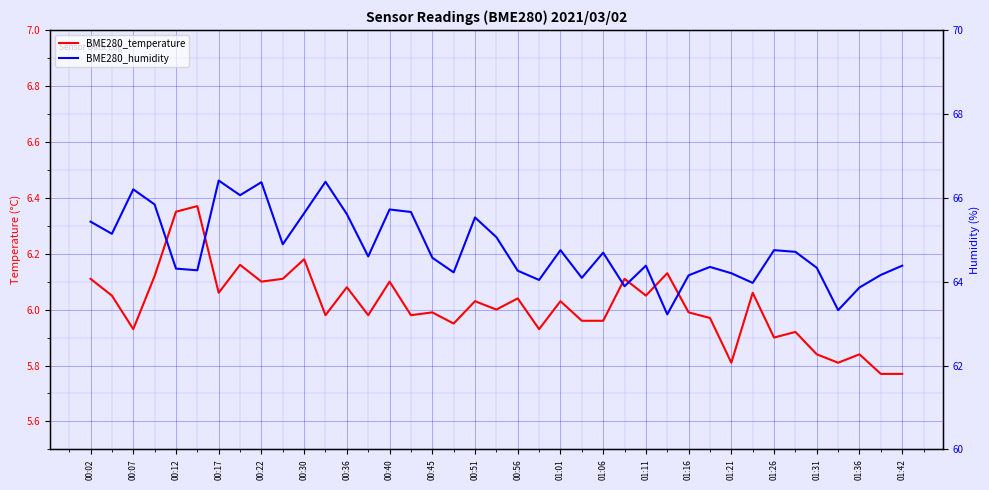

Reading left to right, extract all data points from this chart.

BME280_temperature: 6.1	6.0	5.9	6.1	6.3	6.4	6.1	6.2	6.1	6.1	6.2	6.0	6.1	6.0	6.1	6.0	6.0	6.0	6.0	6.0	6.0	5.9	6.0	6.0	6.0	6.1	6.0	6.1	6.0	6.0	5.8	6.1	5.9	5.9	5.8	5.8	5.8	5.8	5.8
BME280_humidity: 65.4	65.1	66.2	65.8	64.3	64.3	66.4	66.1	66.4	64.9	65.6	66.4	65.6	64.6	65.7	65.7	64.6	64.2	65.5	65.1	64.3	64.0	64.8	64.1	64.7	63.9	64.4	63.2	64.2	64.3	64.2	64.0	64.8	64.7	64.3	63.3	63.9	64.2	64.4